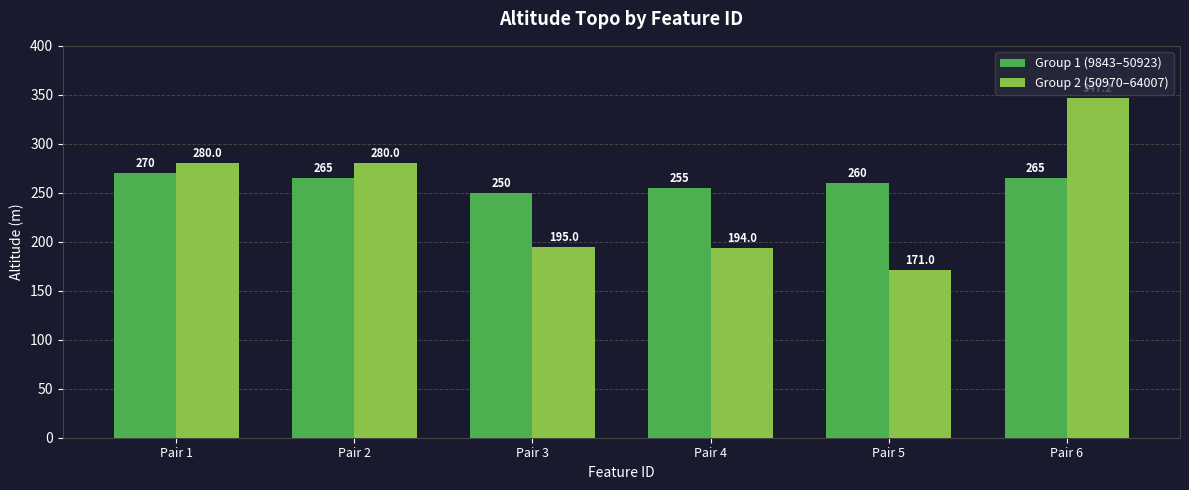

At Pair 2, list the series in order from largest to smallest.

Group 2 (50970–64007), Group 1 (9843–50923)